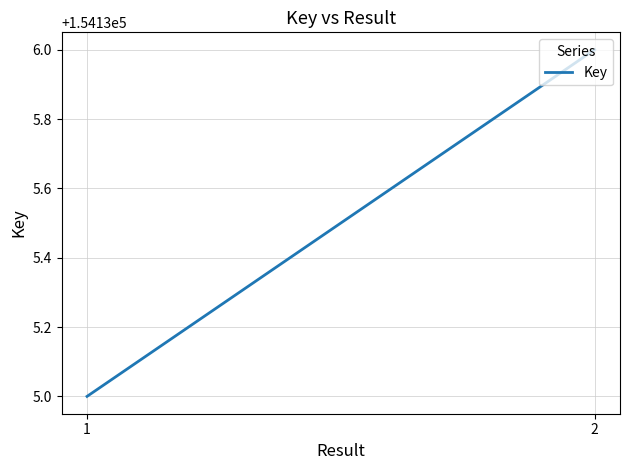

Is it true that the value at 1 is 53680?

False